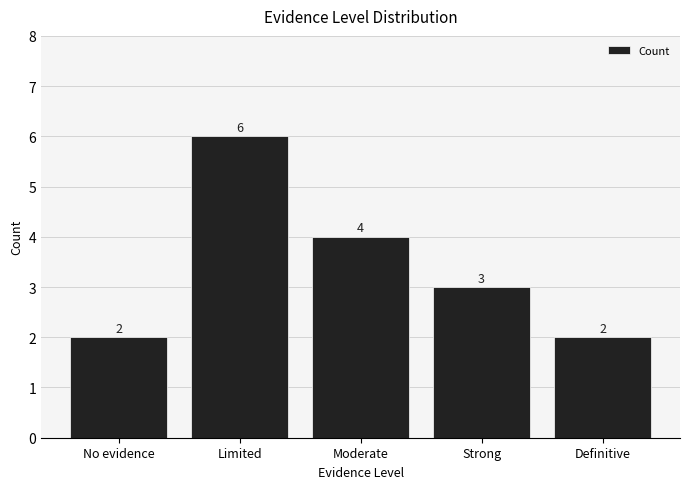

Approximately how many times larger is the value at Moderate compared to Strong?

1.3